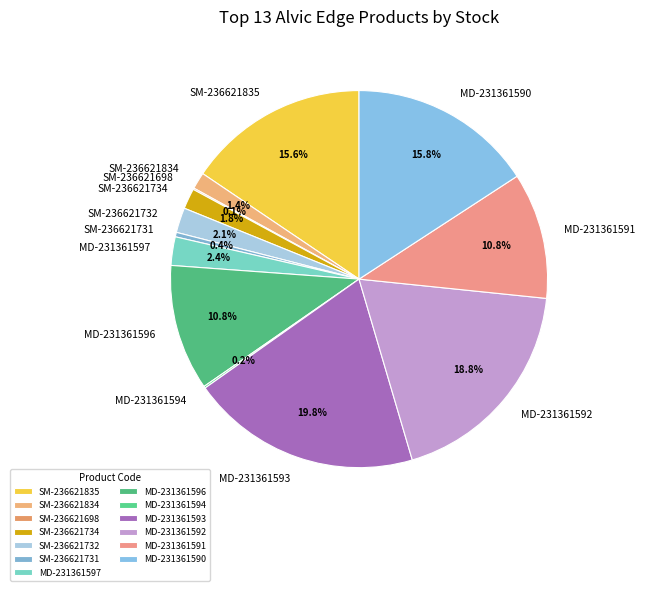

What is the largest slice in the pie chart?

MD-231361593